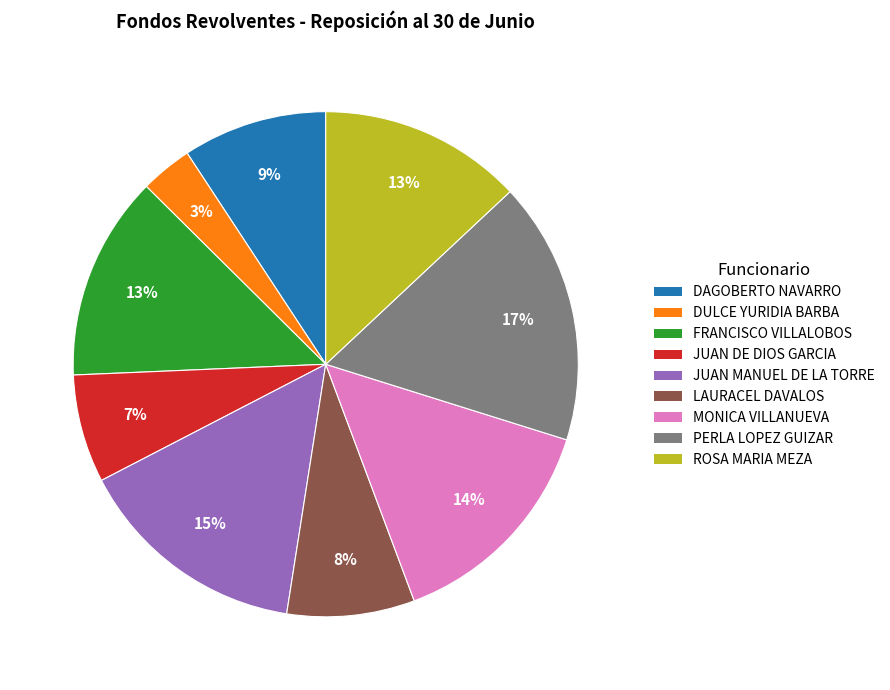

Is there a majority slice in this chart?

No